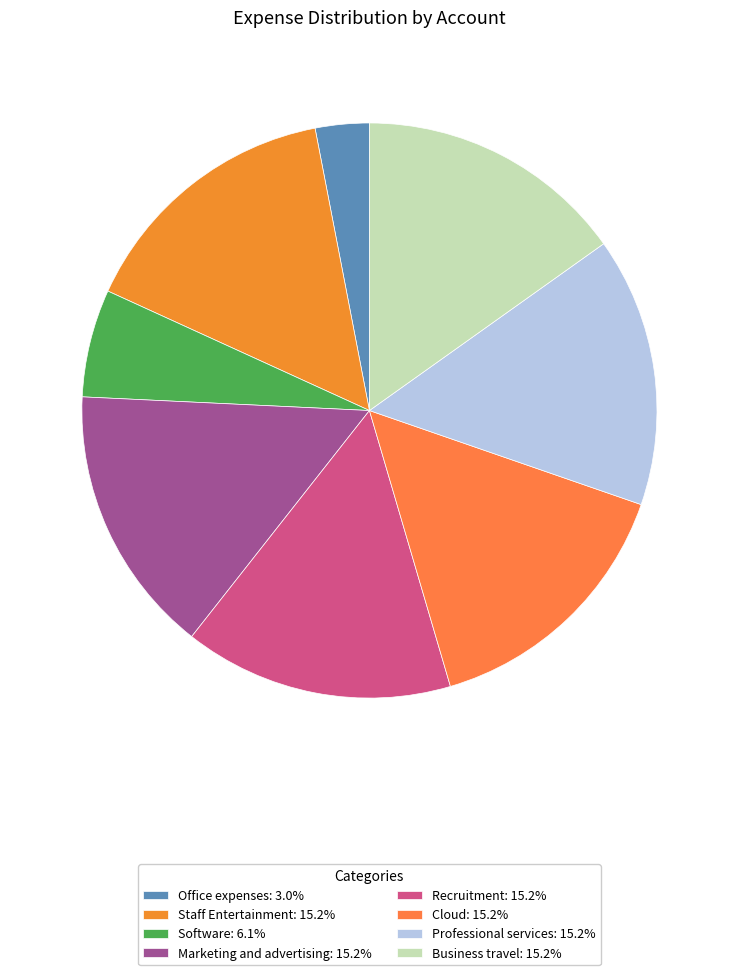

Count the number of slices in the pie.

8